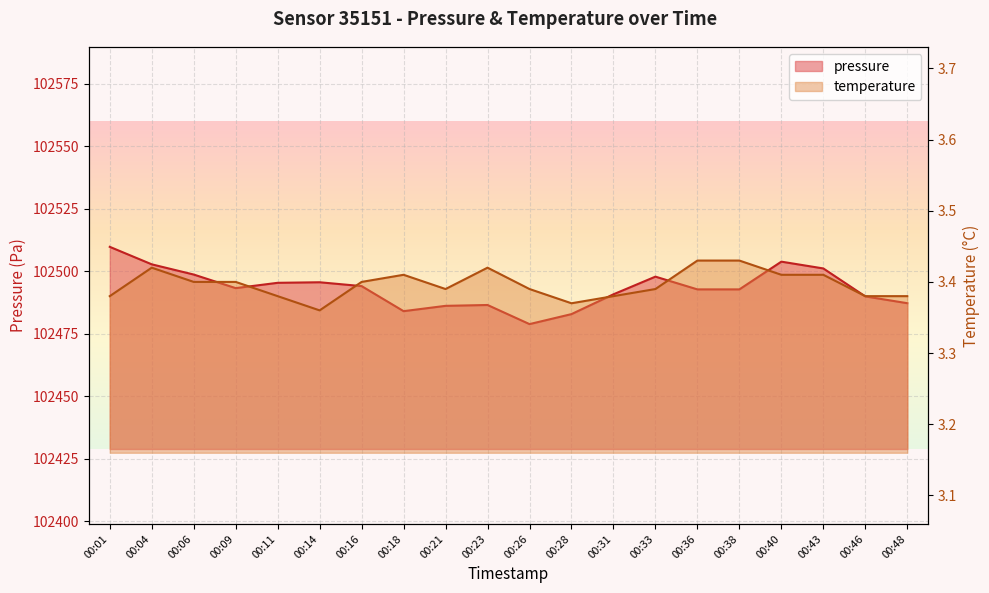

Is the value of temperature at 00:16 greater than the value of pressure at 00:48?

No